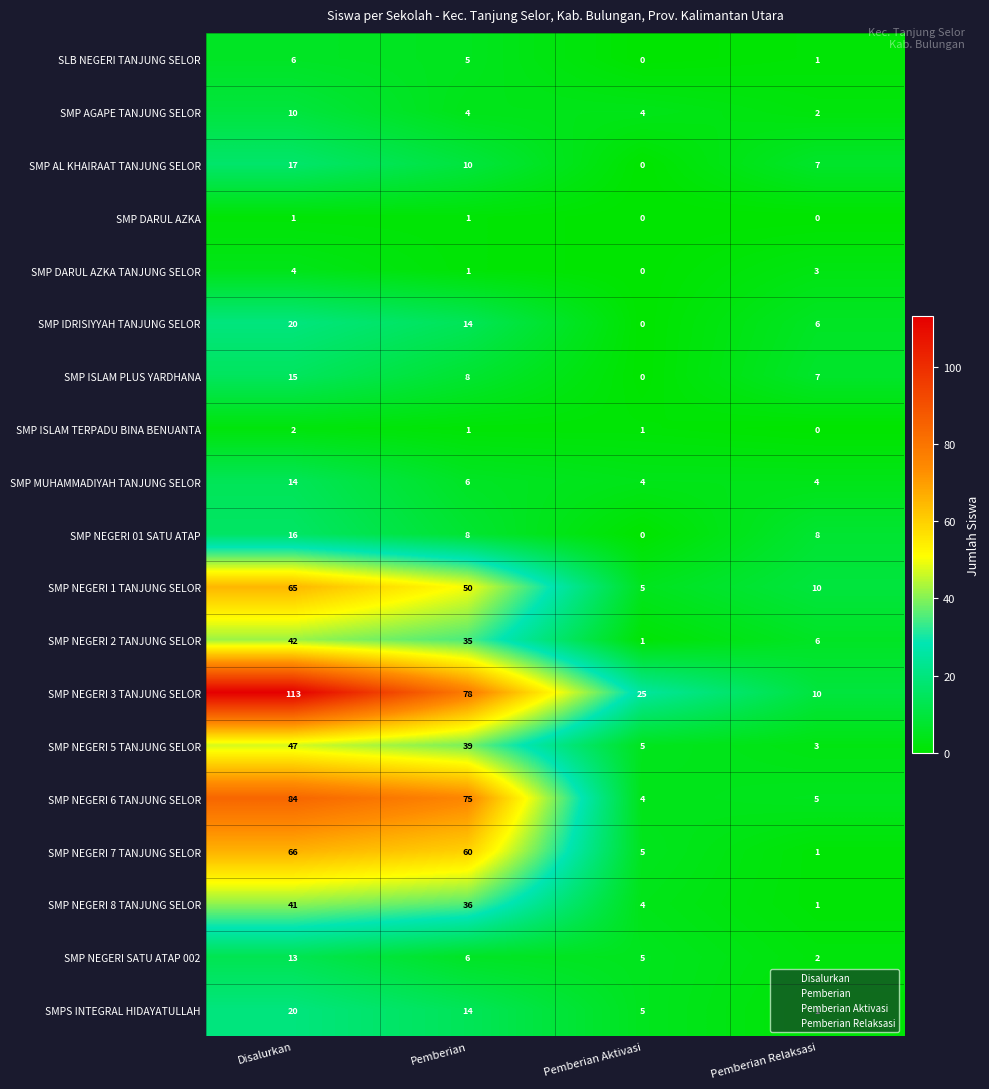

Which category has the highest value in the SMP NEGERI 01 SATU ATAP series?

Disalurkan